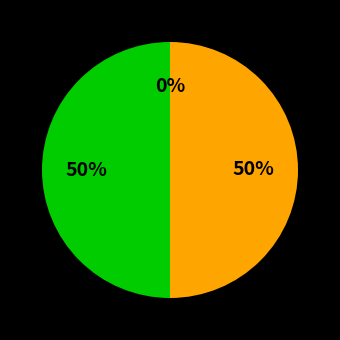

How many segments does this pie chart have?

3